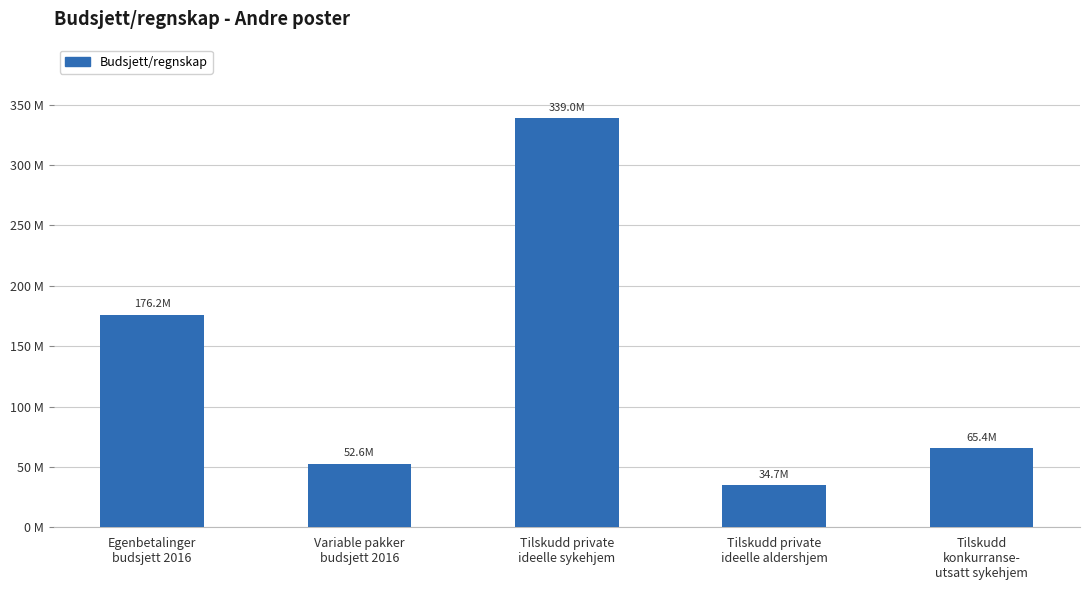

What is the minimum value shown in the chart?

34737843